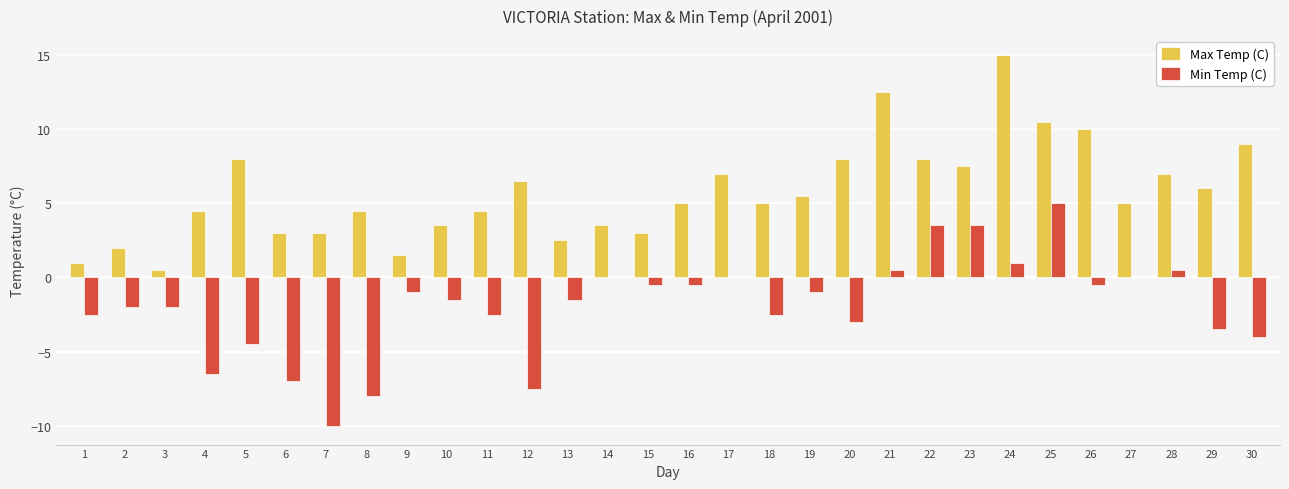

Is the value of Max Temp (C) at 13 greater than the value of Min Temp (C) at 27?

Yes